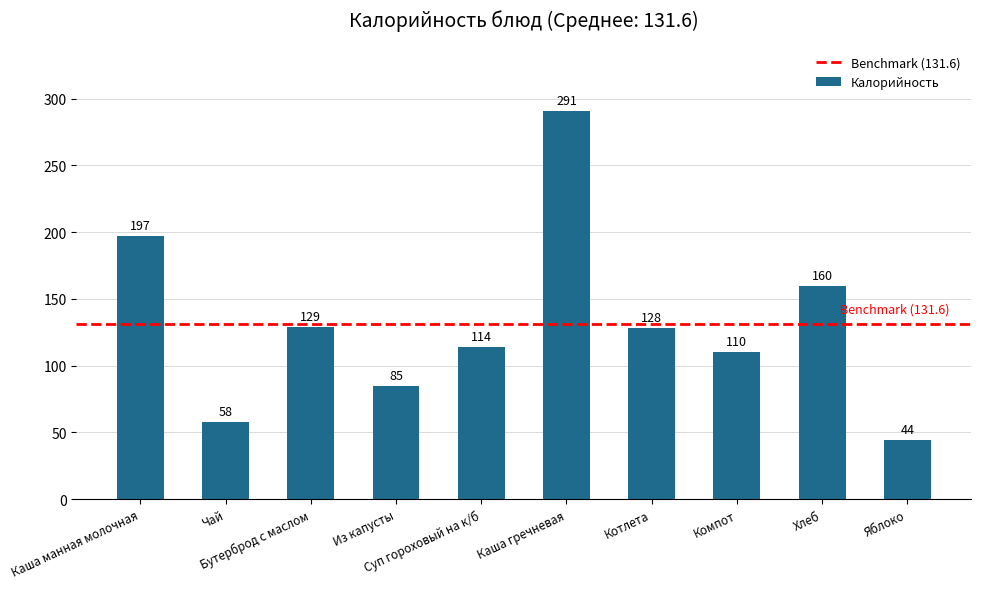

The chart shows a value of 194 at Компот. True or false?

False